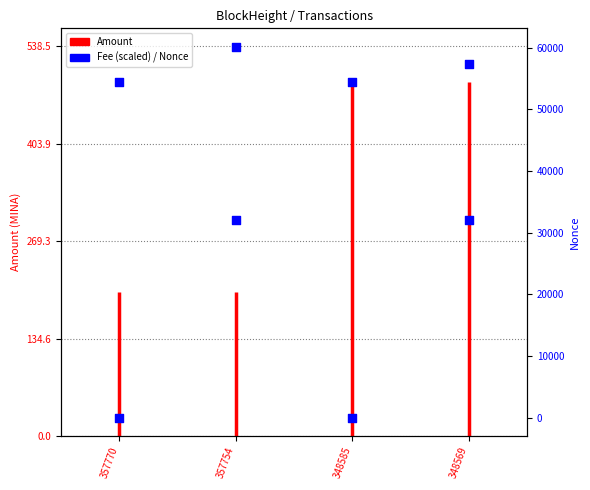

Which series has the largest total across all categories?

Nonce